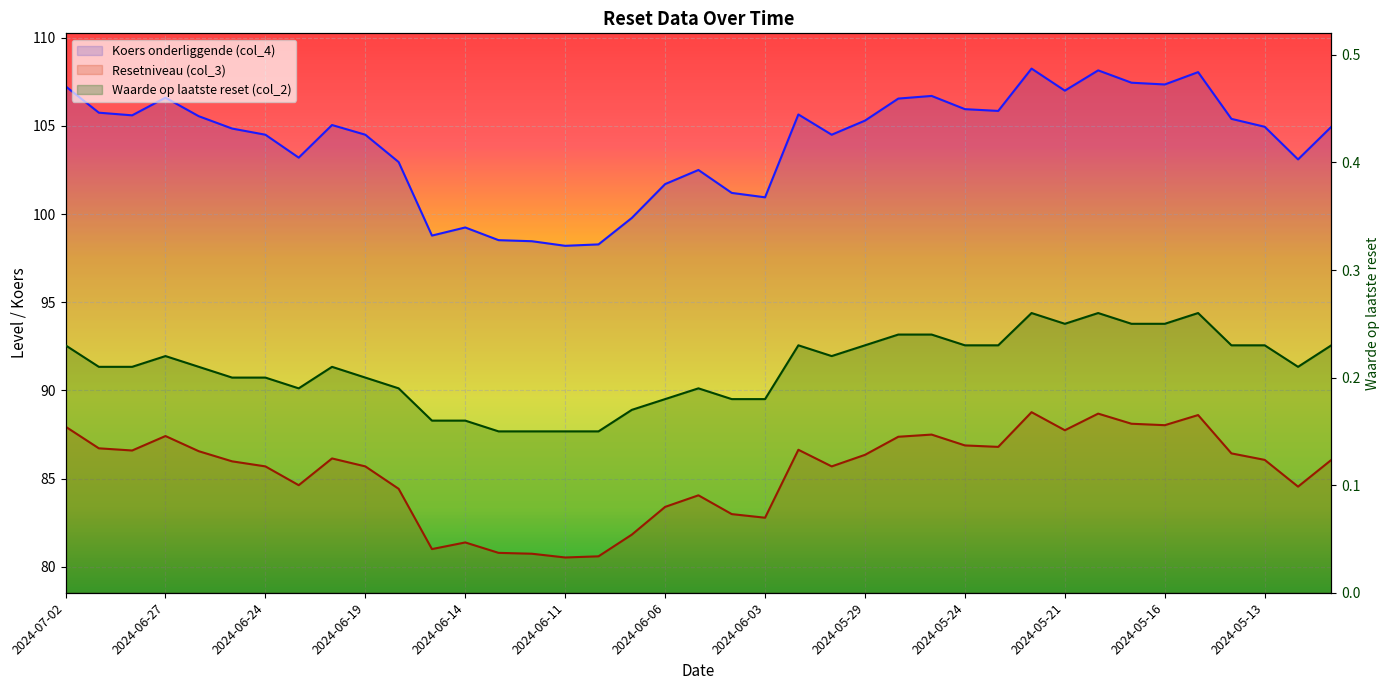

Reading left to right, transcribe all the data shown in this chart.

Resetniveau (col_3): 2024-07-02=87.9	2024-07-01=86.7	2024-06-28=86.6	2024-06-27=87.4	2024-06-26=86.6	2024-06-25=86.0	2024-06-24=85.7	2024-06-21=84.6	2024-06-20=86.1	2024-06-19=85.7	2024-06-18=84.4	2024-06-17=81.0	2024-06-14=81.4	2024-06-13=80.8	2024-06-12=80.7	2024-06-11=80.5	2024-06-10=80.6	2024-06-07=81.8	2024-06-06=83.4	2024-06-05=84.0	2024-06-04=83.0	2024-06-03=82.8	2024-05-31=86.6	2024-05-30=85.7	2024-05-29=86.3	2024-05-28=87.4	2024-05-27=87.5	2024-05-24=86.9	2024-05-23=86.8	2024-05-22=88.8	2024-05-21=87.7	2024-05-20=88.7	2024-05-17=88.1	2024-05-16=88.0	2024-05-15=88.6	2024-05-14=86.4	2024-05-13=86.1	2024-05-10=84.5	2024-05-09=86.1
Koers onderliggende (col_4): 2024-07-02=107.2	2024-07-01=105.8	2024-06-28=105.6	2024-06-27=106.6	2024-06-26=105.5	2024-06-25=104.8	2024-06-24=104.5	2024-06-21=103.2	2024-06-20=105.0	2024-06-19=104.5	2024-06-18=103.0	2024-06-17=98.8	2024-06-14=99.2	2024-06-13=98.5	2024-06-12=98.5	2024-06-11=98.2	2024-06-10=98.3	2024-06-07=99.8	2024-06-06=101.7	2024-06-05=102.5	2024-06-04=101.2	2024-06-03=101.0	2024-05-31=105.7	2024-05-30=104.5	2024-05-29=105.3	2024-05-28=106.5	2024-05-27=106.7	2024-05-24=106.0	2024-05-23=105.8	2024-05-22=108.2	2024-05-21=107.0	2024-05-20=108.2	2024-05-17=107.5	2024-05-16=107.3	2024-05-15=108.0	2024-05-14=105.4	2024-05-13=105.0	2024-05-10=103.1	2024-05-09=105.0
Waarde op laatste reset (col_2): 2024-07-02=0.2	2024-07-01=0.2	2024-06-28=0.2	2024-06-27=0.2	2024-06-26=0.2	2024-06-25=0.2	2024-06-24=0.2	2024-06-21=0.2	2024-06-20=0.2	2024-06-19=0.2	2024-06-18=0.2	2024-06-17=0.2	2024-06-14=0.2	2024-06-13=0.1	2024-06-12=0.1	2024-06-11=0.1	2024-06-10=0.1	2024-06-07=0.2	2024-06-06=0.2	2024-06-05=0.2	2024-06-04=0.2	2024-06-03=0.2	2024-05-31=0.2	2024-05-30=0.2	2024-05-29=0.2	2024-05-28=0.2	2024-05-27=0.2	2024-05-24=0.2	2024-05-23=0.2	2024-05-22=0.3	2024-05-21=0.2	2024-05-20=0.3	2024-05-17=0.2	2024-05-16=0.2	2024-05-15=0.3	2024-05-14=0.2	2024-05-13=0.2	2024-05-10=0.2	2024-05-09=0.2